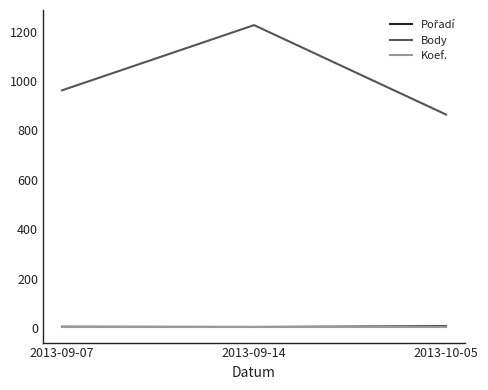

Count the number of data series in this chart.

3